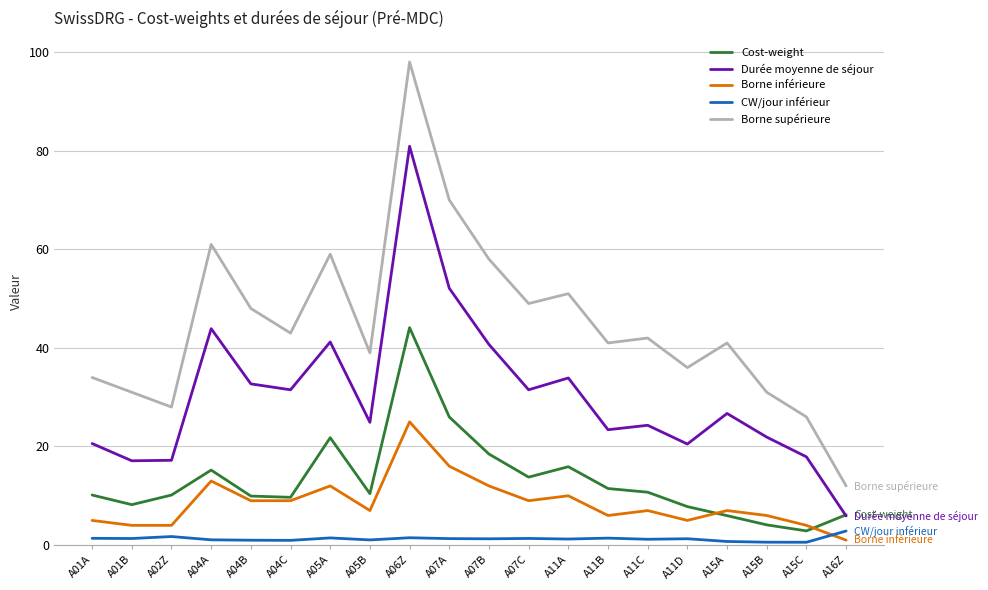

Which category has the lowest value in the Borne supérieure series?

A16Z